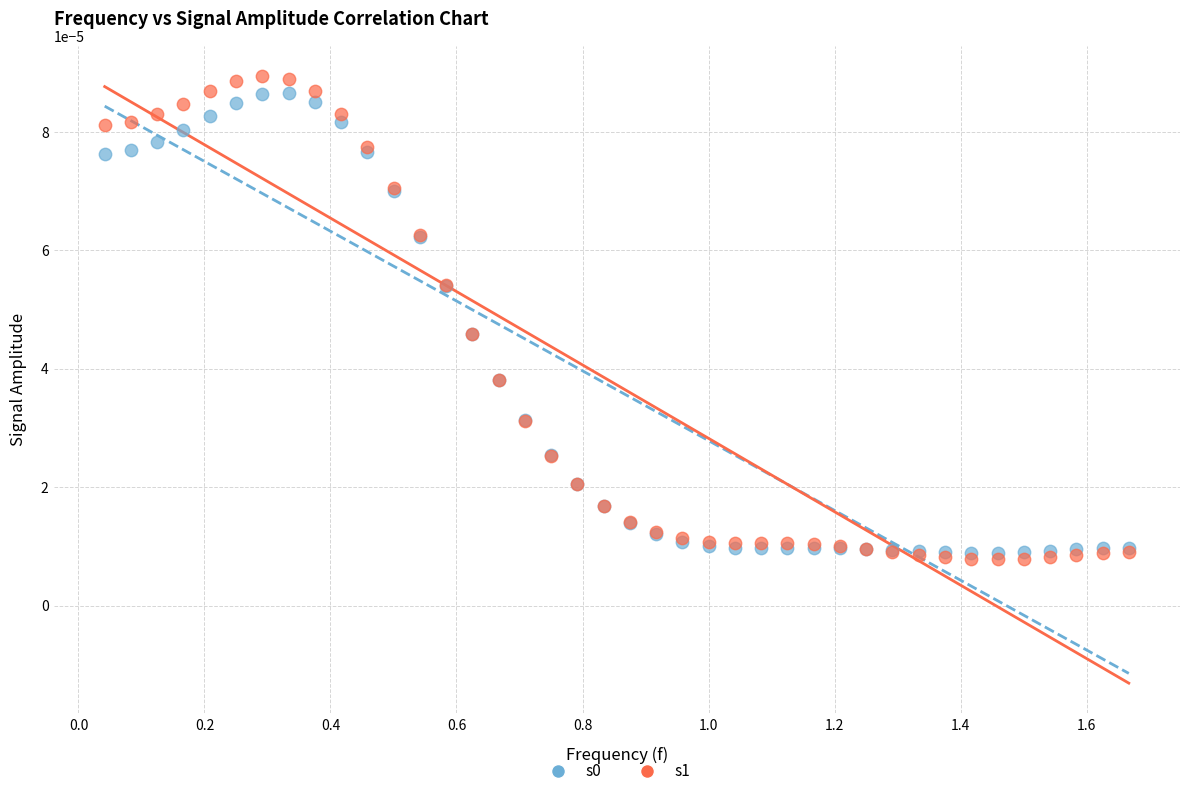

Which series has the widest spread of Y values?

s1